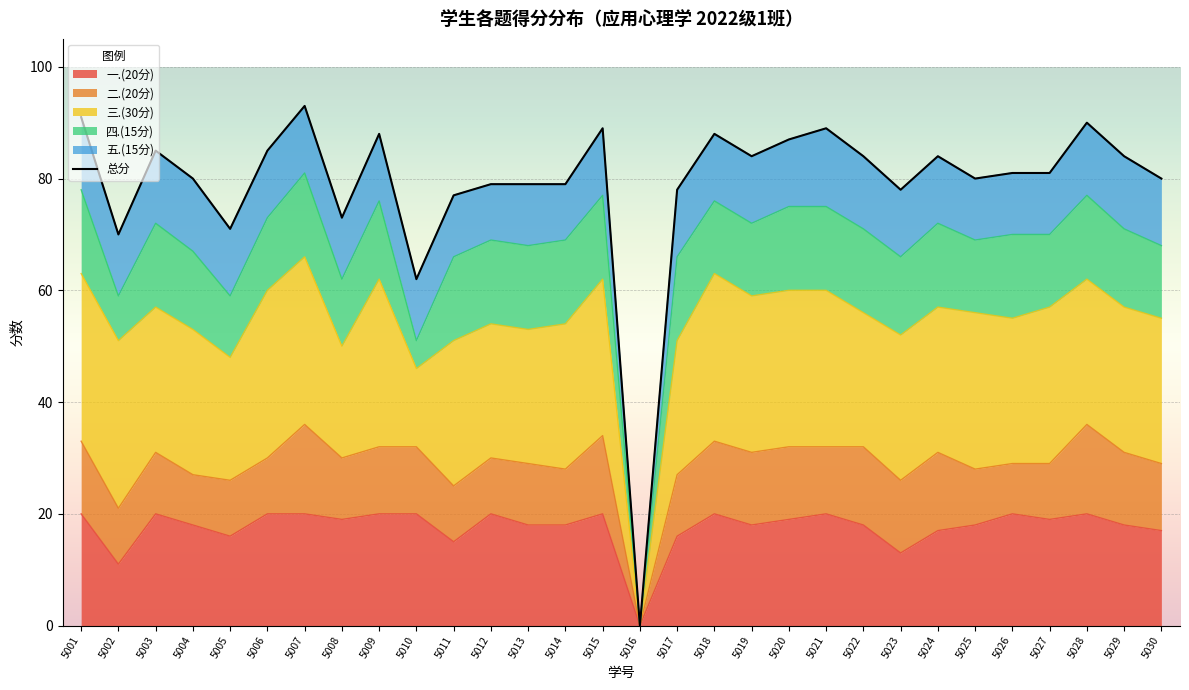

List the labels in order of value, smallest first.

5016, 5010, 5002, 5005, 5008, 5011, 5017, 5023, 5012, 5013, 5014, 5004, 5025, 5030, 5026, 5027, 5019, 5022, 5024, 5029, 5003, 5006, 5020, 5009, 5018, 5015, 5021, 5028, 5001, 5007